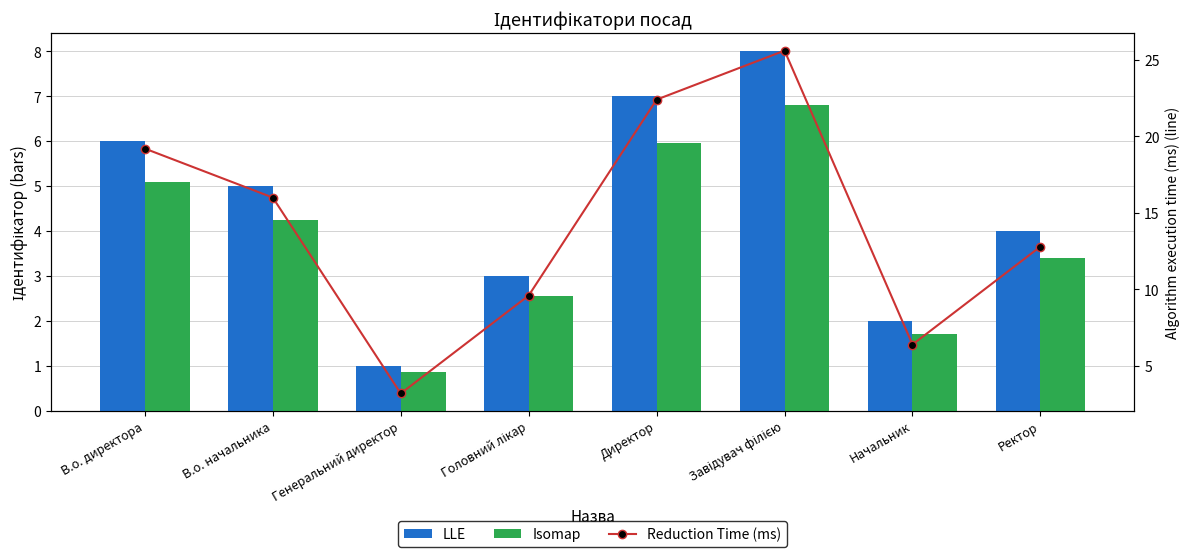

Is the value of LLE at Начальник greater than the value of Isomap at Начальник?

Yes